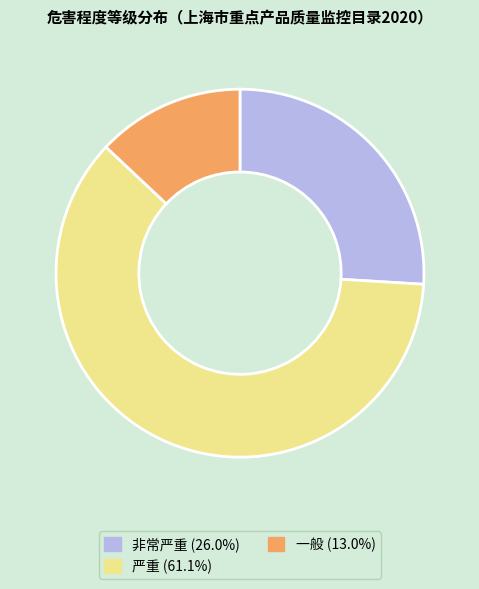

Is there any slice that represents more than half of the pie?

Yes